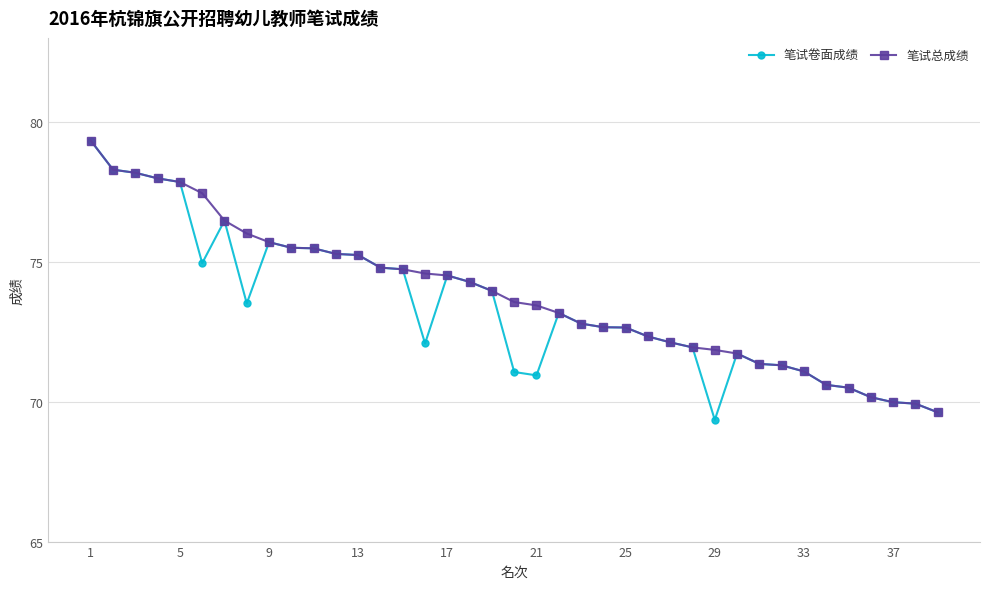

What is the lowest value of the 笔试总成绩 series?

69.6